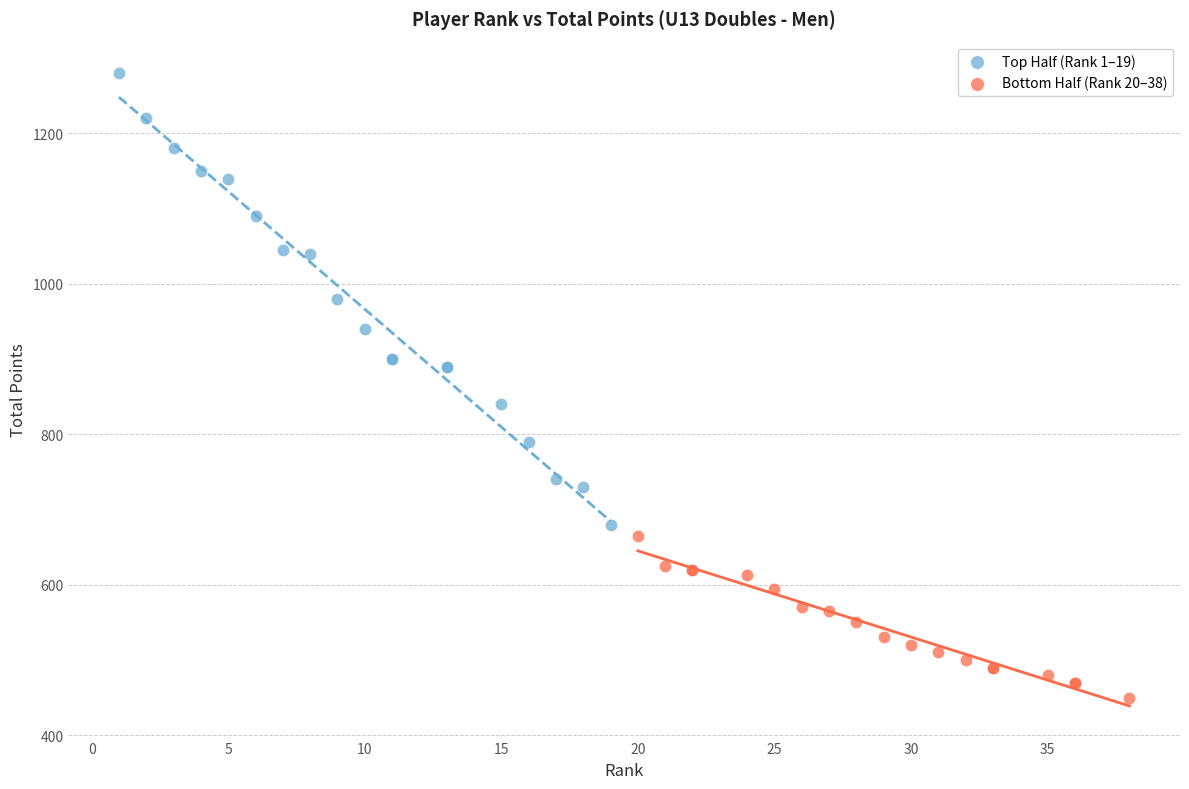

Which series has the widest spread of Y values?

Top Half (Rank 1–19)